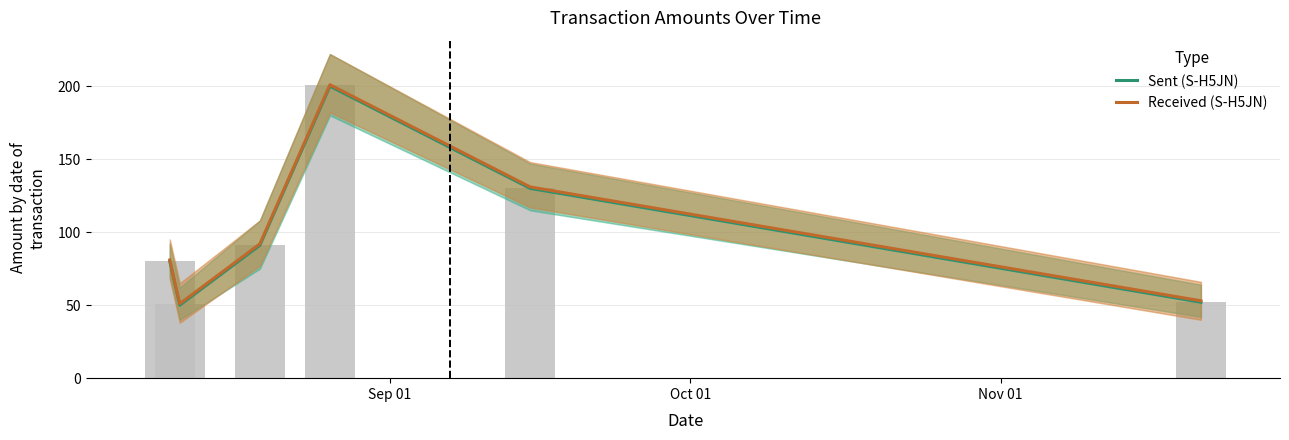

Are the bars horizontal?

No